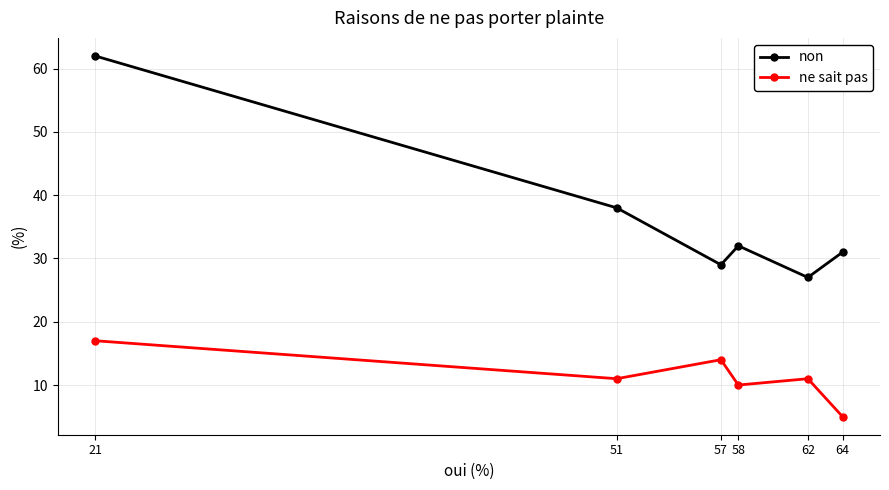

List the series in order of their peak value, highest first.

non, ne sait pas